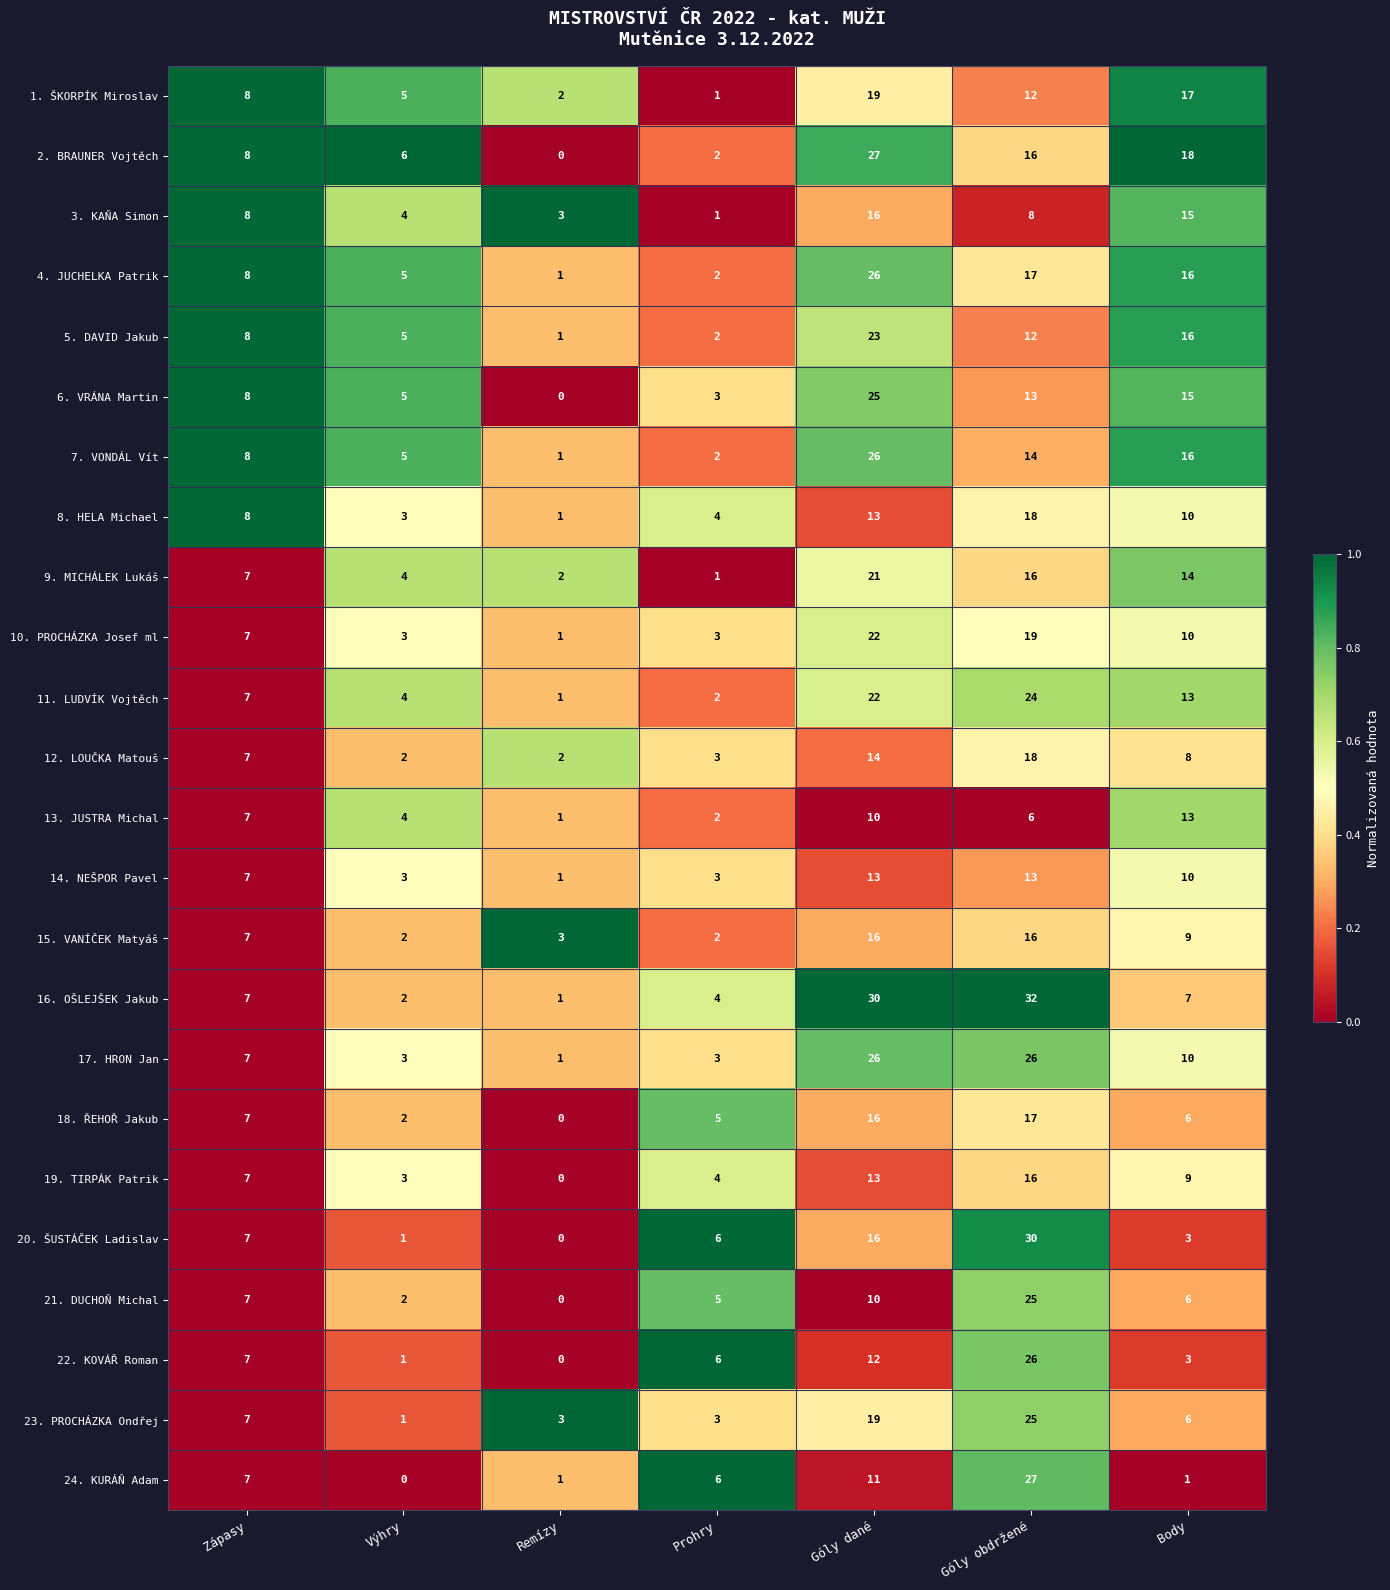

Which series changed the most between Góly dané and Body?

16. OŠLEJŠEK Jakub